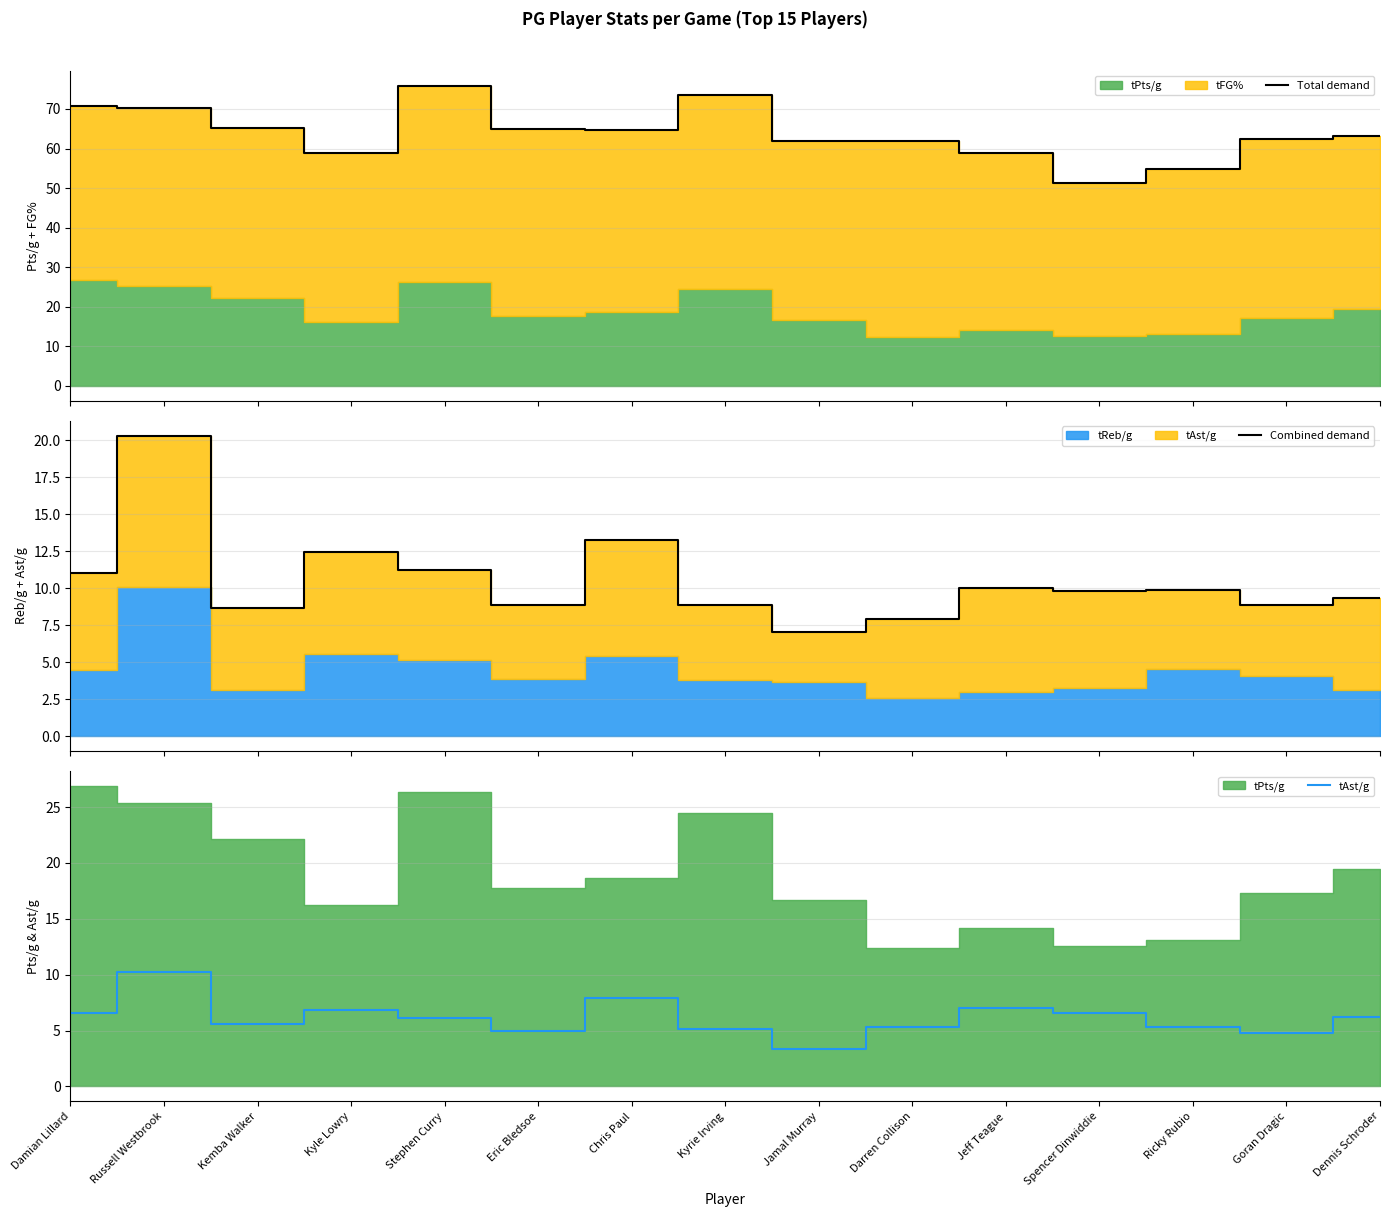

What is the value of the tAst/g point at the 12th from the left?

6.5